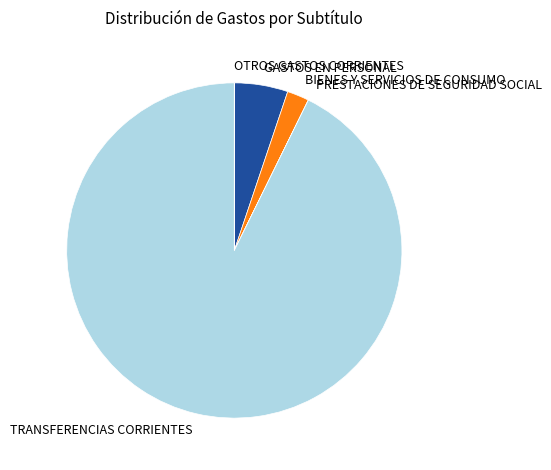

The TRANSFERENCIAS CORRIENTES slice represents 93% of the pie. True or false?

True